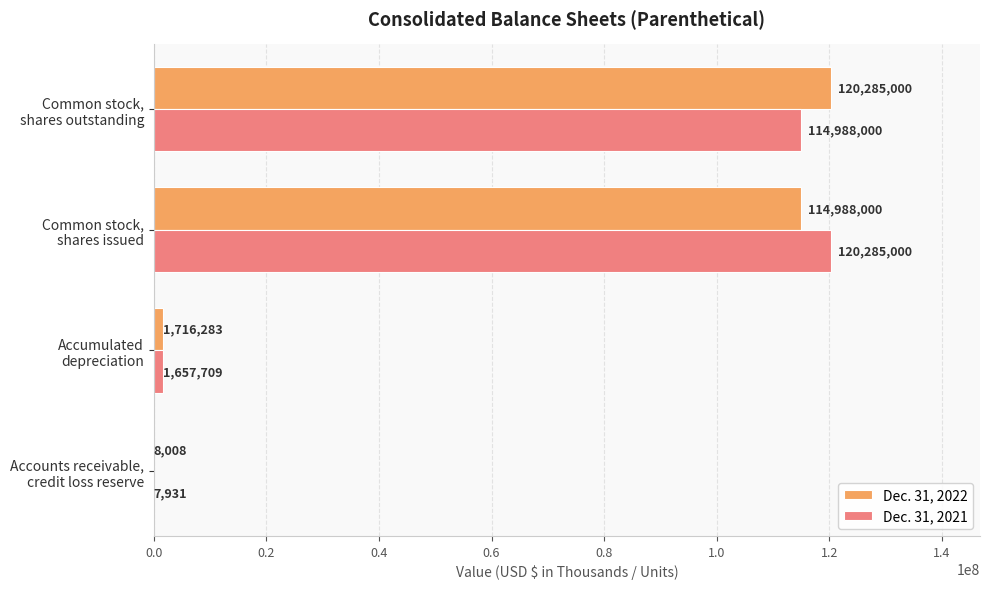

What is the sum of all Dec. 31, 2022 values?

236997291